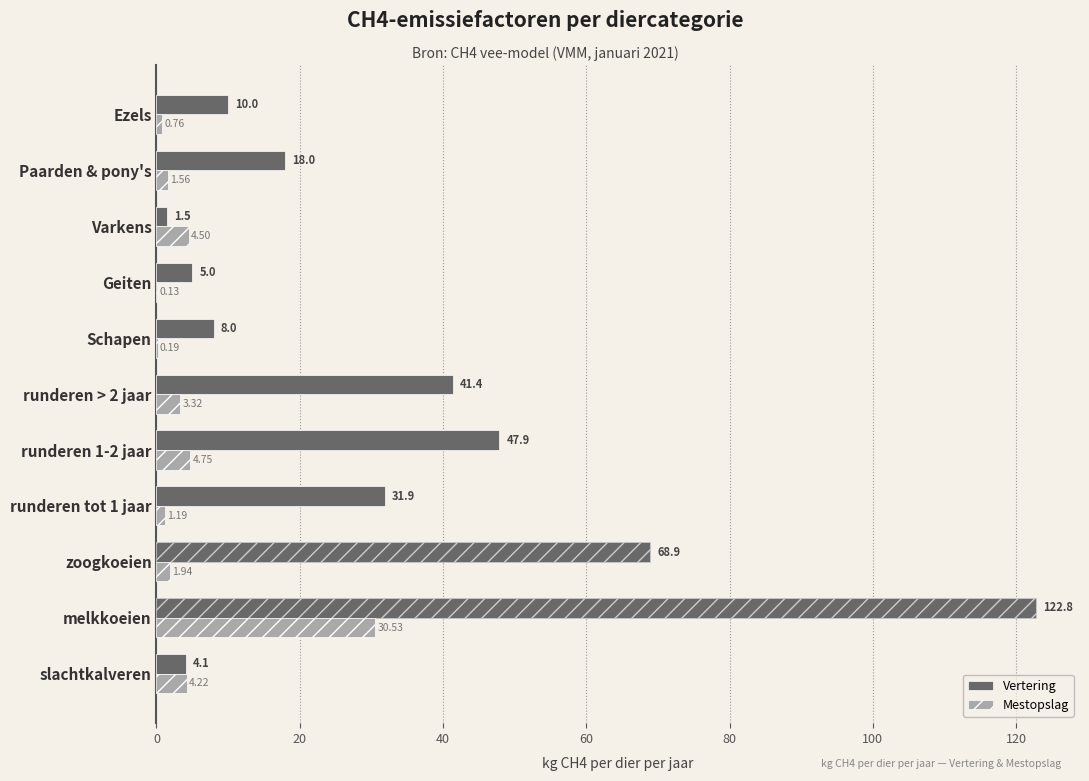

What is the total value across all series at runderen > 2 jaar?

44.7